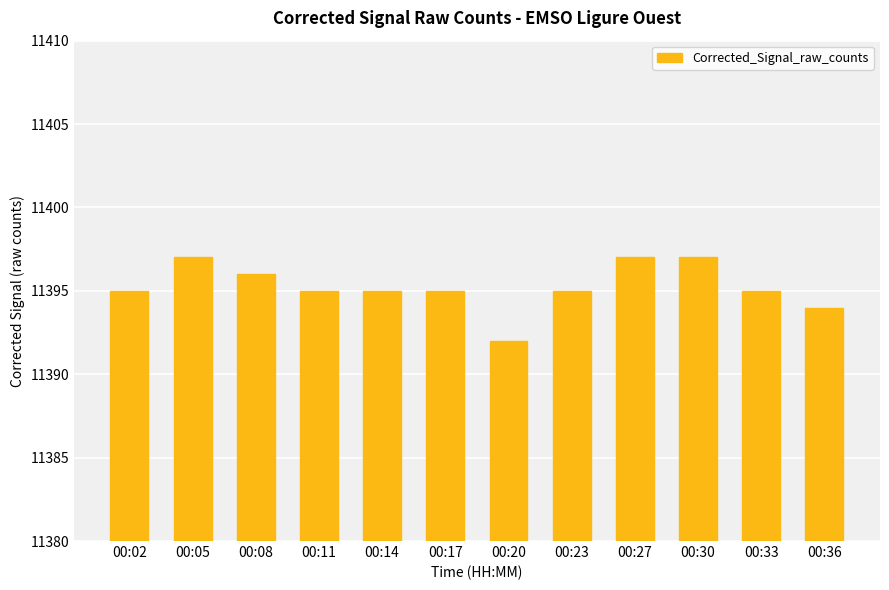

True or false: the data shows 11395 at 00:23.

True